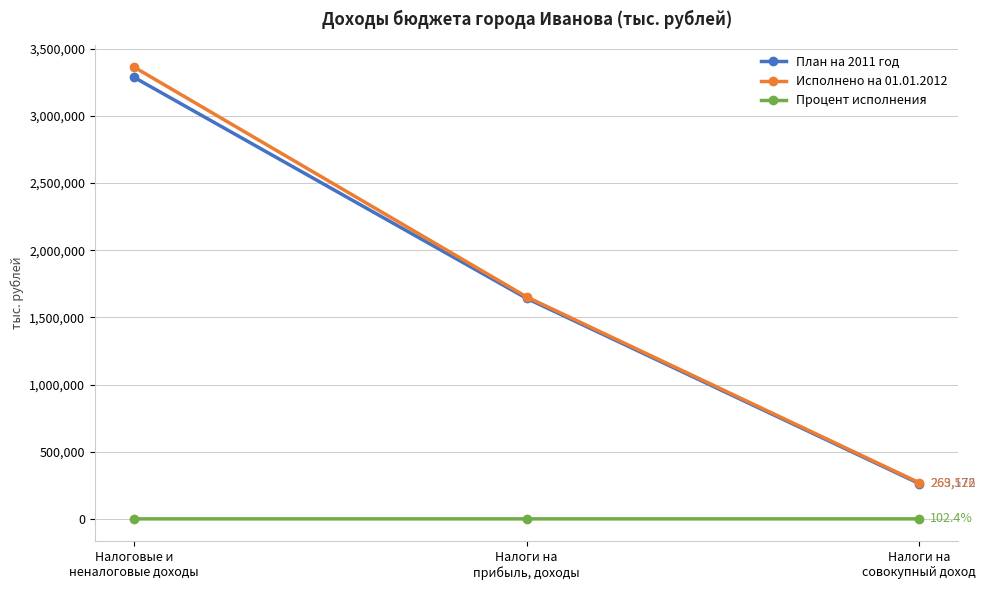

What is the sum of all Исполнено на 01.01.2012 values?

5285578.2